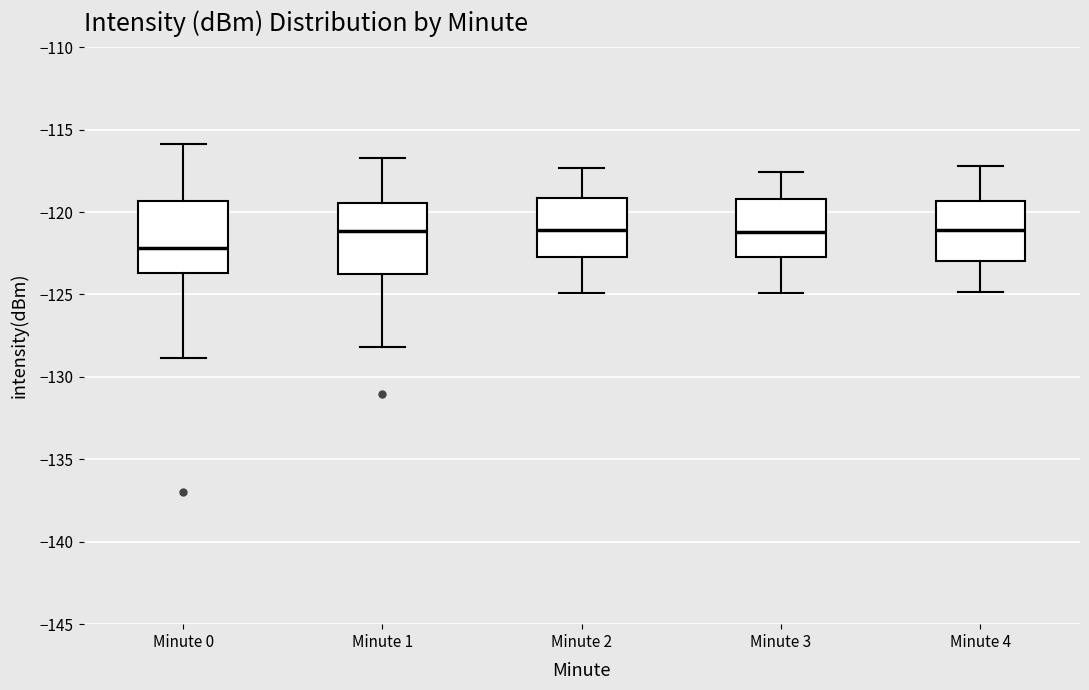

Which box has the lowest median line?

Minute 0